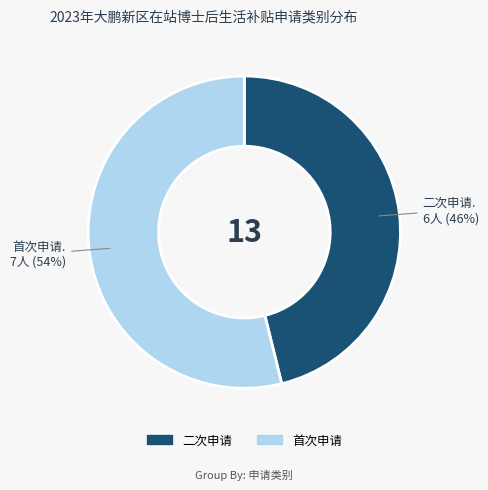

How many segments does this pie chart have?

2